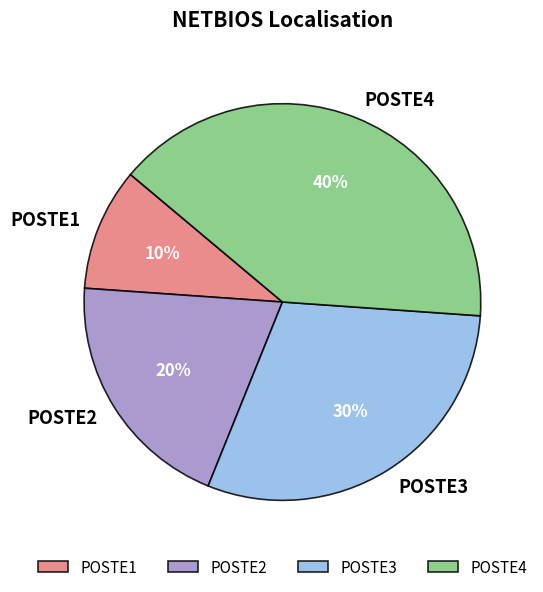

The POSTE4 slice represents 32% of the pie. True or false?

False